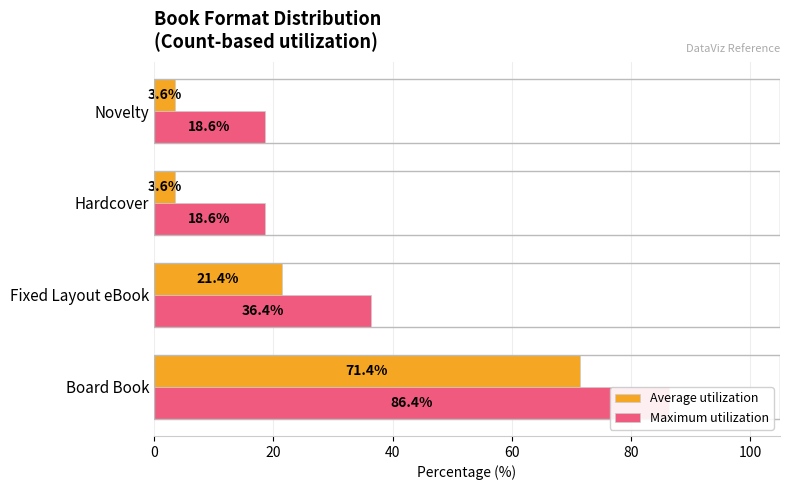

At Fixed Layout eBook, list the series in order from largest to smallest.

Maximum utilization, Average utilization